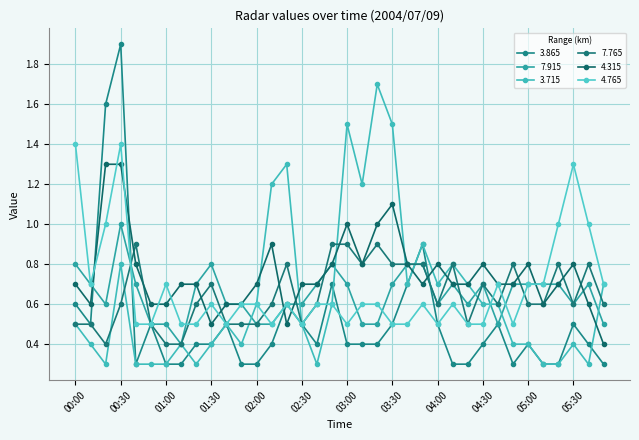

What is the label of the 18th point from the left?

02:50